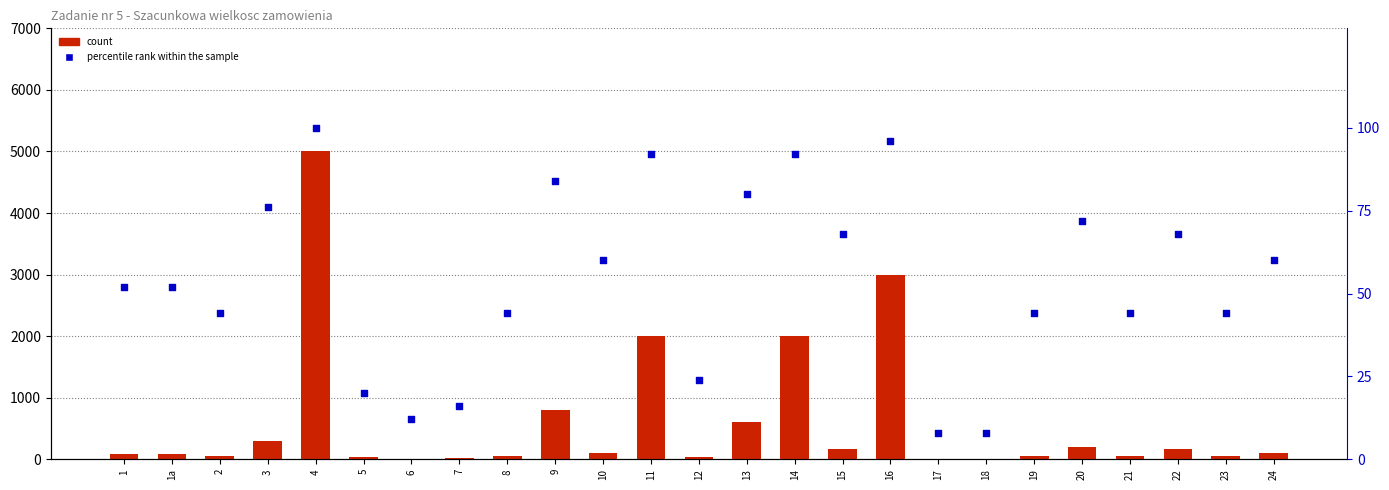

Which series has the largest Y range (max minus min)?

count